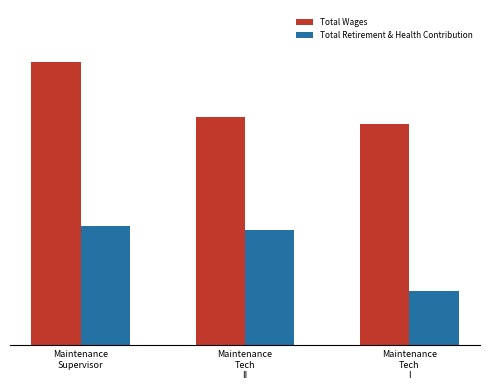

What is the sum of all Total Retirement & Health Contribution values?

111888